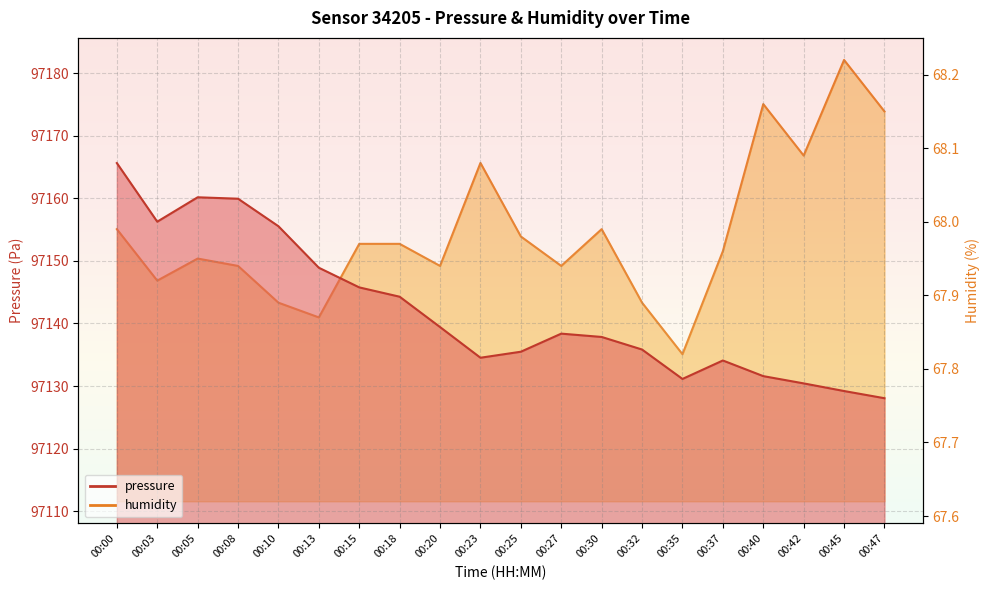

Which series has the largest range (max minus min)?

pressure